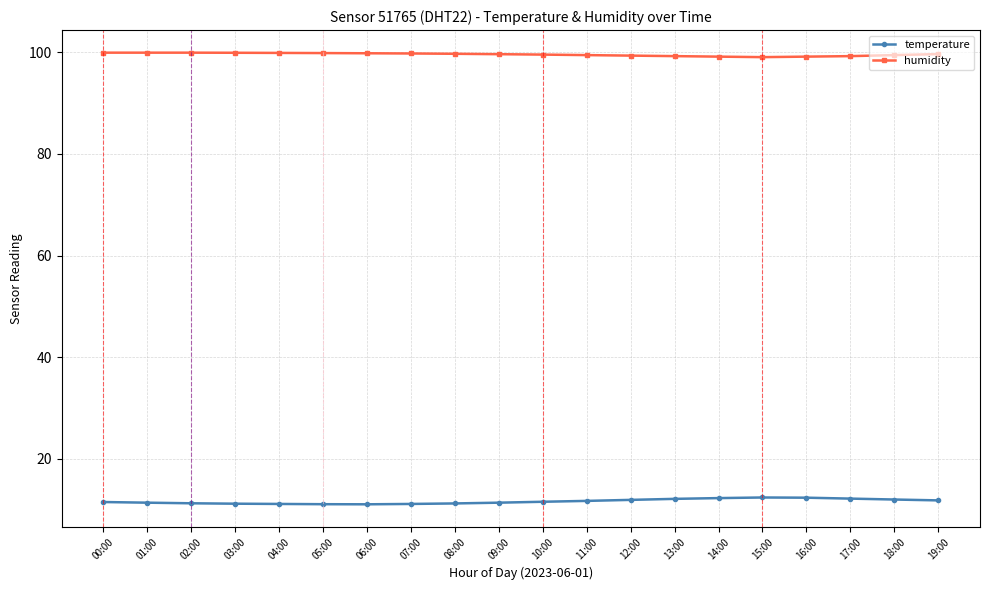

True or false: humidity has more than 0 interior local peaks.

False